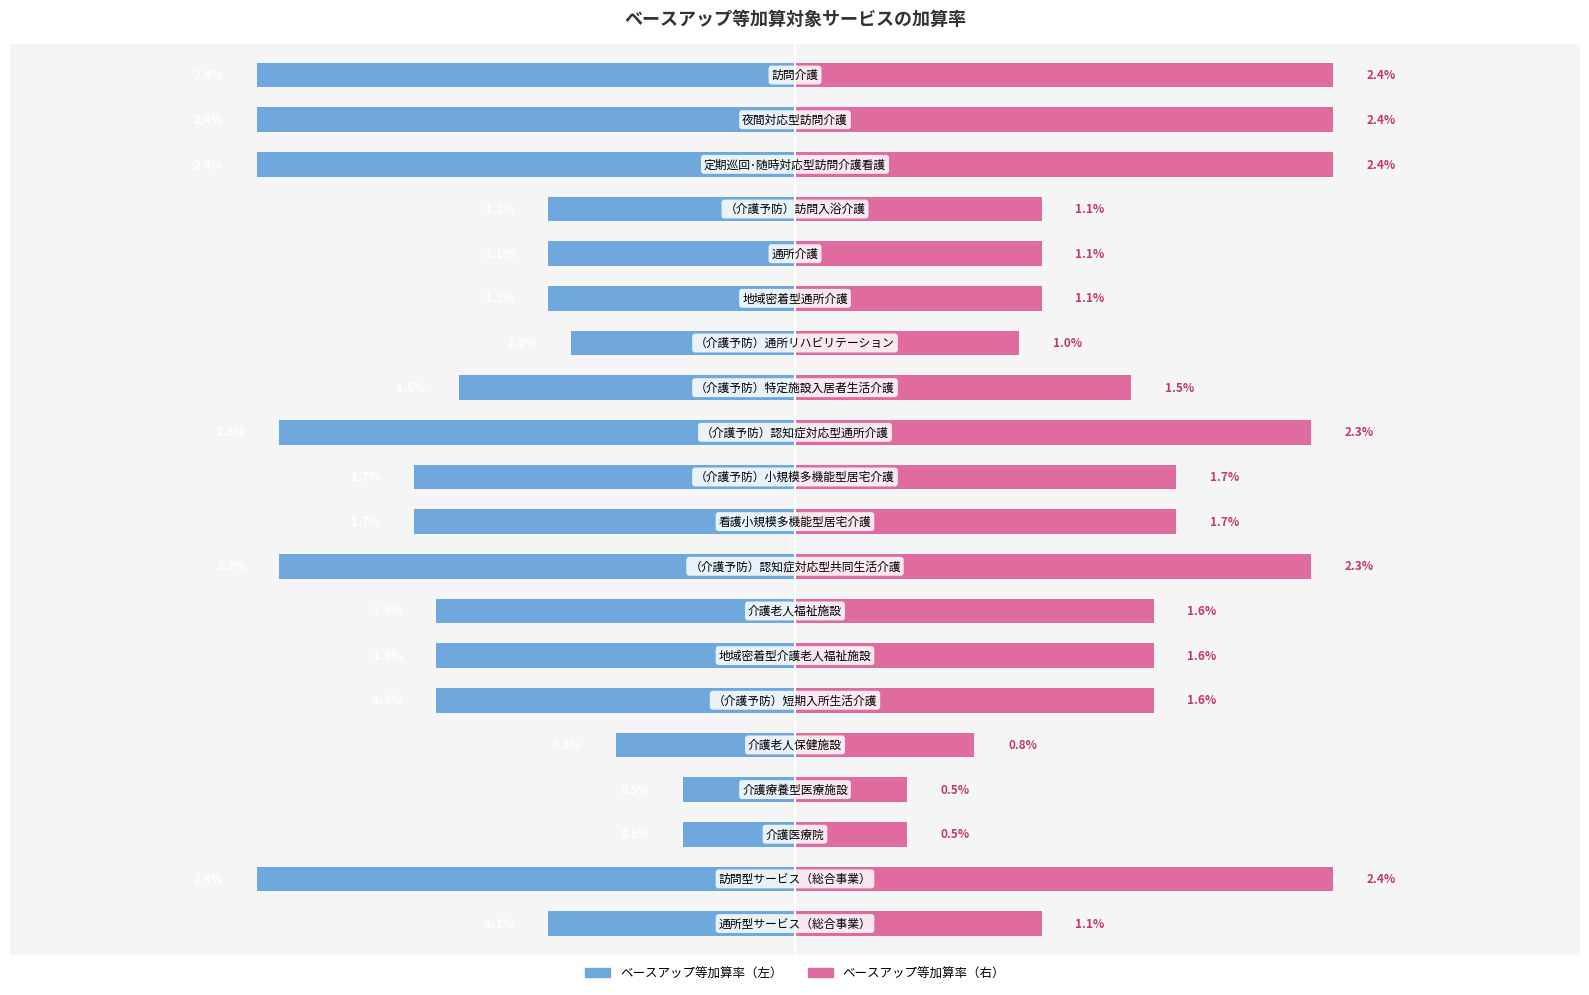

How many groups of bars are there?

20